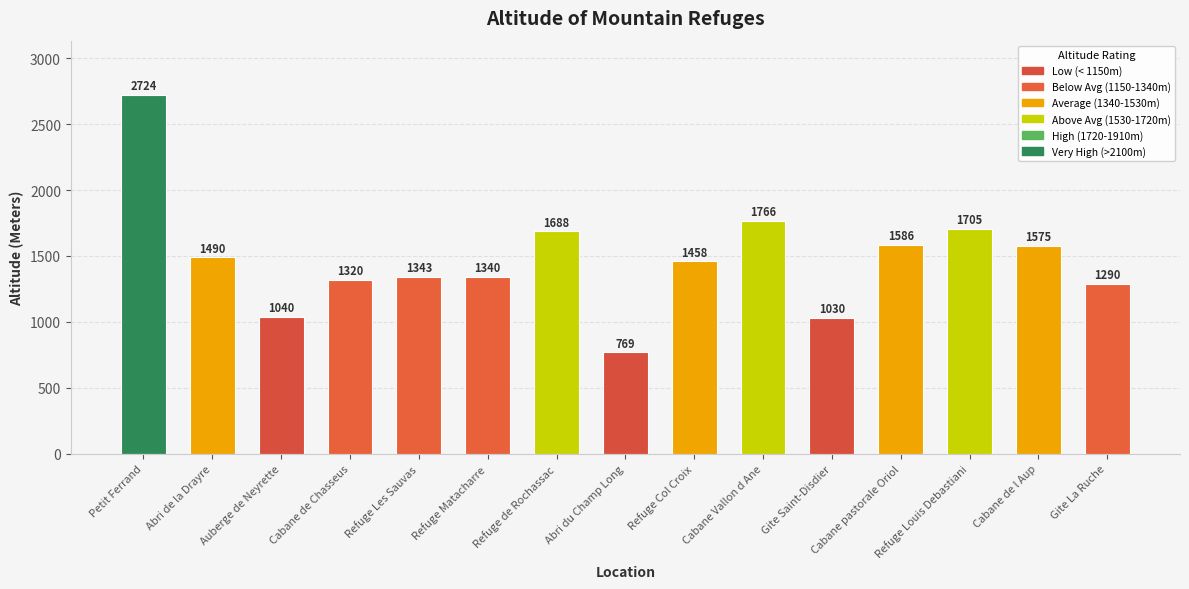

Where is the data nearest to the value 1746?

Cabane Vallon d Ane